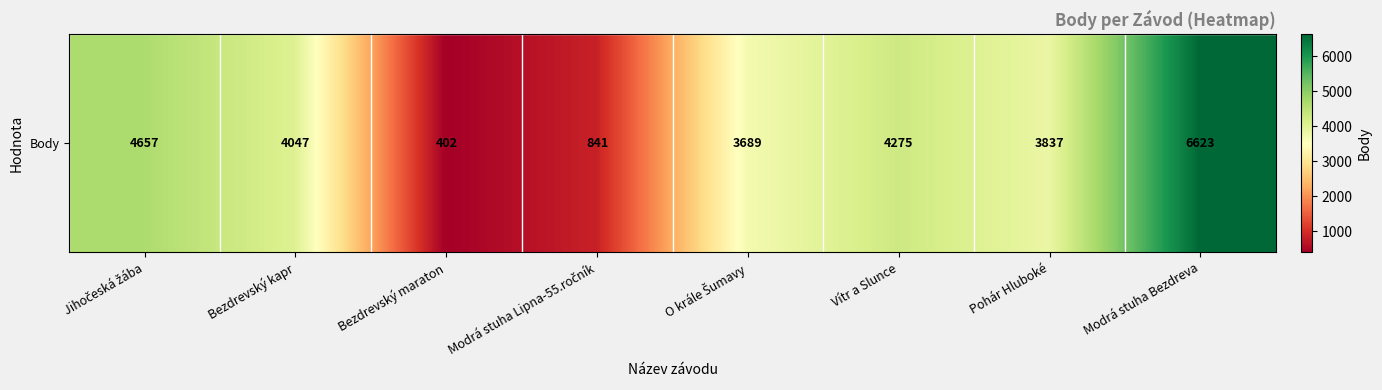

Reading left to right, list all the values displayed in this chart.

Jihočeská žába=4657	Bezdrevský kapr=4047	Bezdrevský maraton=402	Modrá stuha Lipna-55.ročník=841	O krále Šumavy=3689	Vítr a Slunce=4275	Pohár Hluboké=3837	Modrá stuha Bezdreva=6623